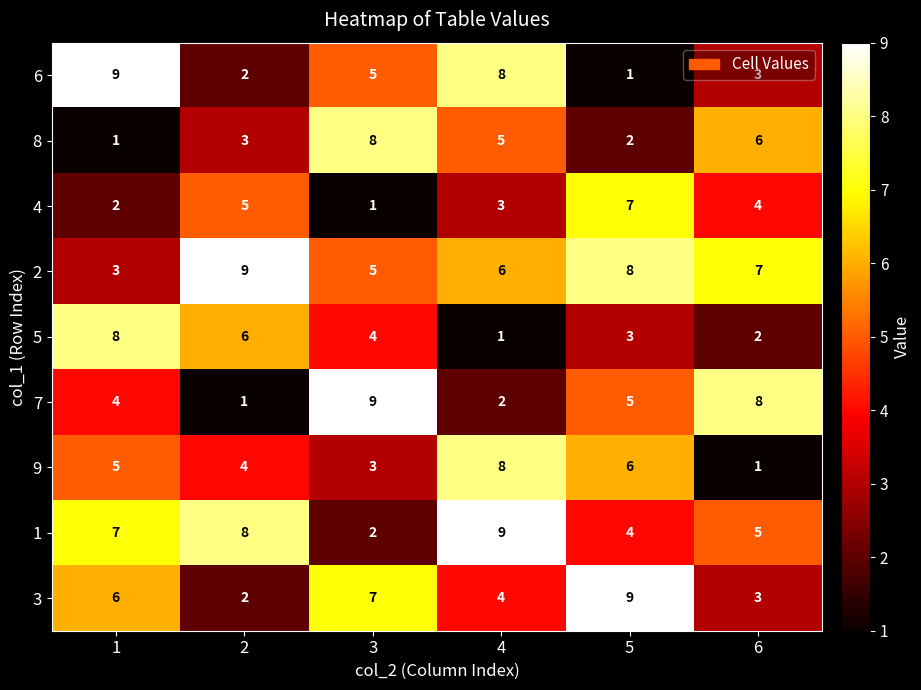

The 4 series shows 5 at 2. True or false?

True